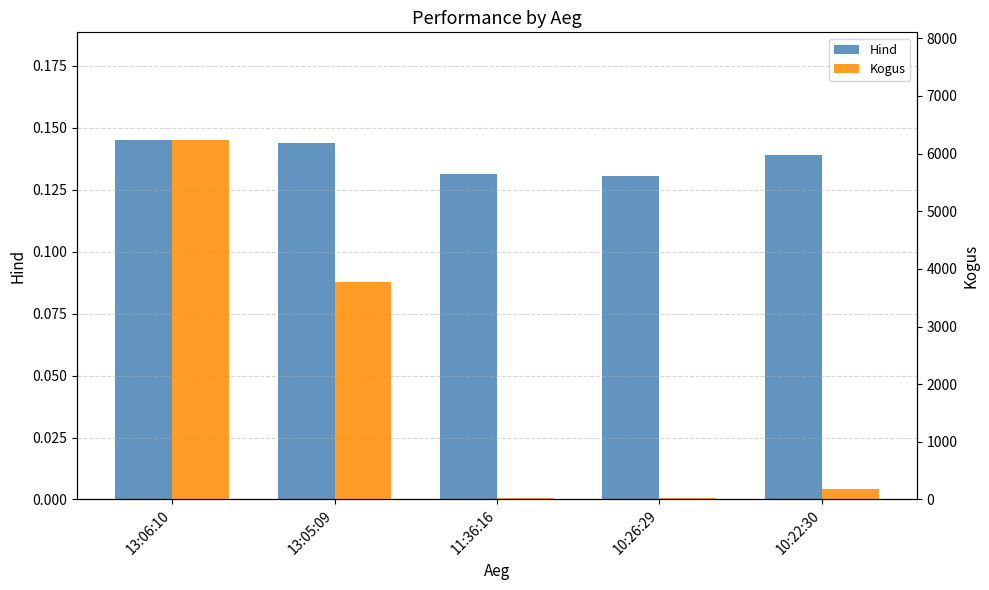

Read the Hind value at 10:22:30.

0.1